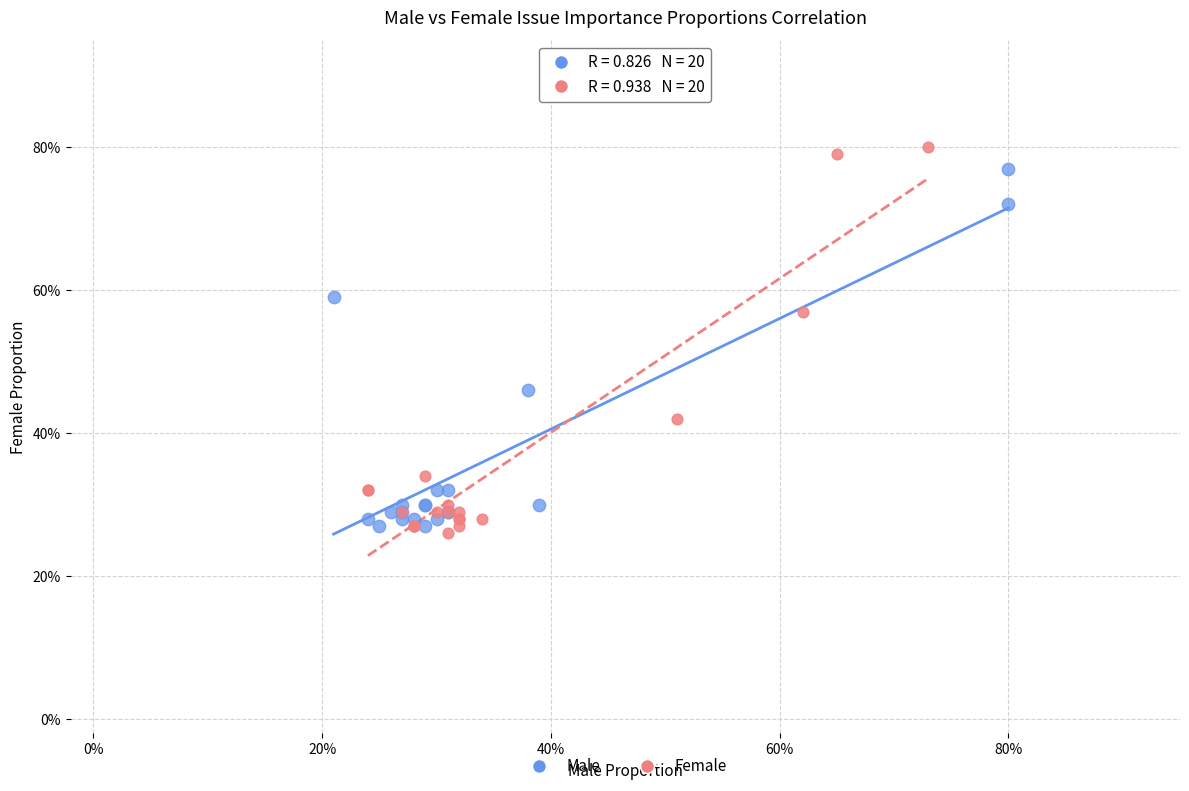

Which series reaches the maximum Y coordinate?

Female